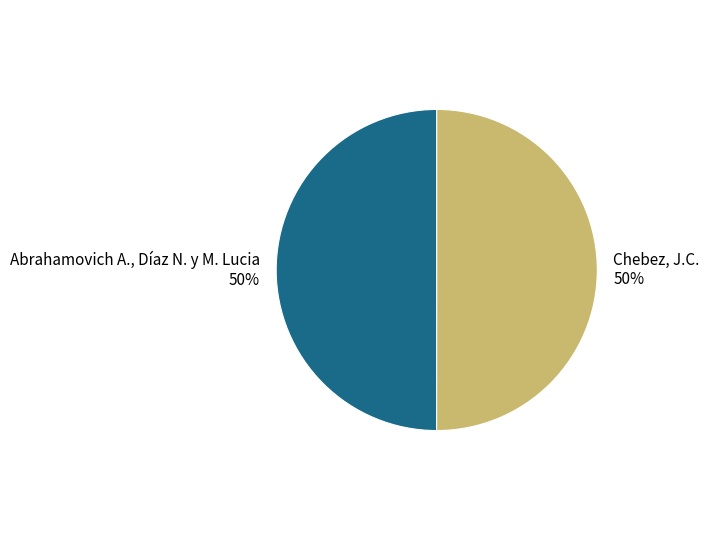

To the nearest percent, what is the average slice percentage?

50%